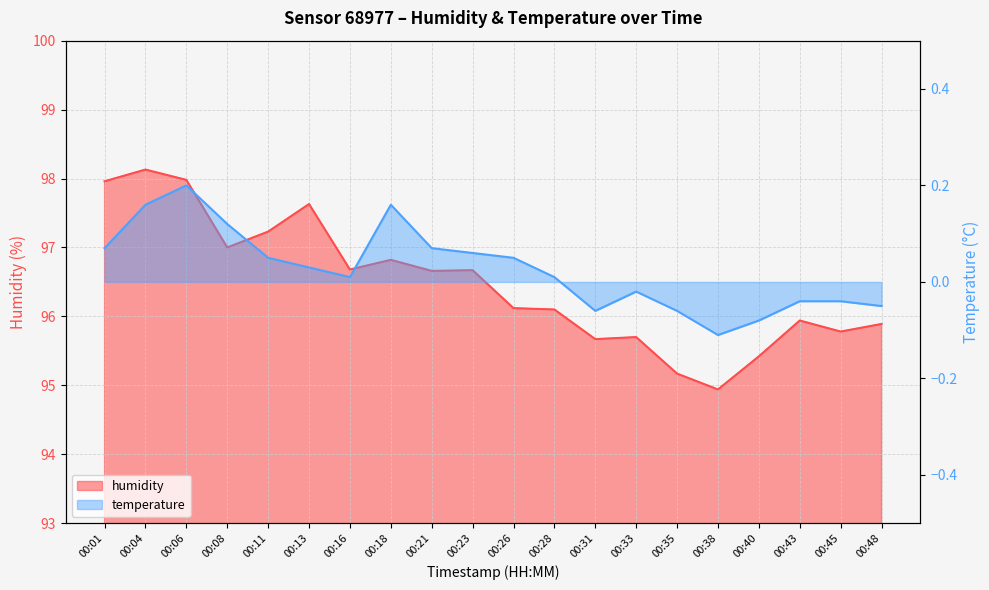

Where is the data nearest to the value 96?

00:43